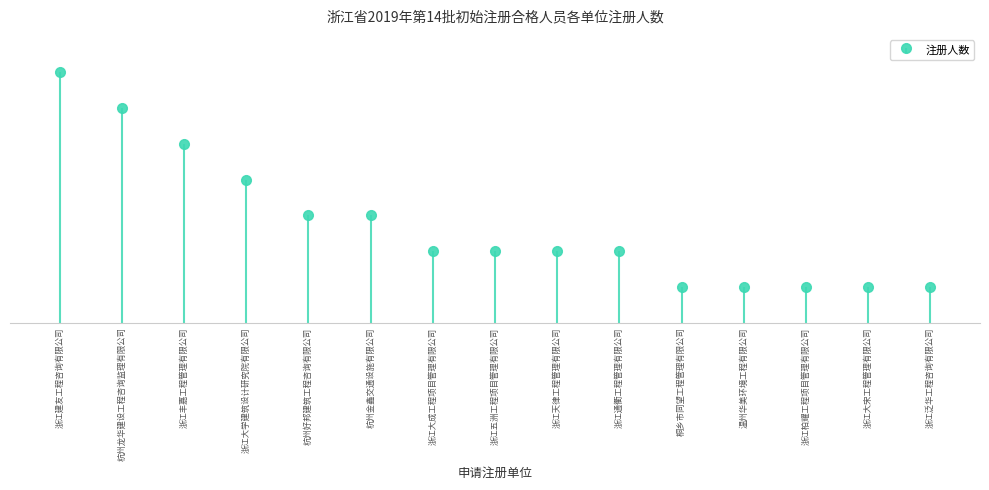

What is the smallest value displayed?

1